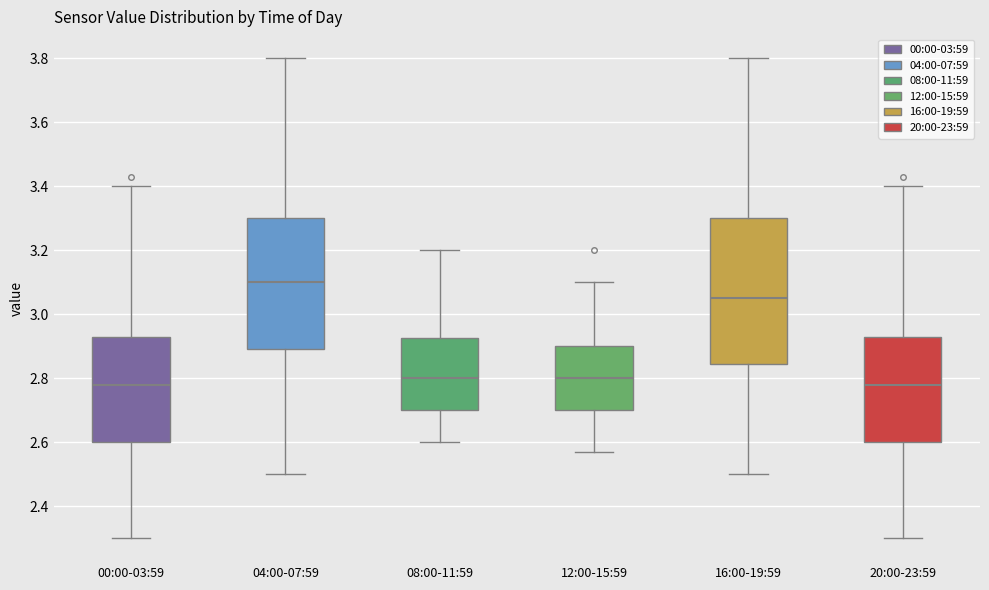

Reading left to right, transcribe this box plot: for each box, give where its median line is, the range the box spans, and where its two whiskers end, as read against the y-axis. The values are not printed on the chart, so give them approximately, as read against the axis.

00:00-03:59: median 2.78, box 2.60 to 2.94, whiskers 2.30 to 3.40
04:00-07:59: median 3.10, box 2.90 to 3.30, whiskers 2.50 to 3.80
08:00-11:59: median 2.80, box 2.70 to 2.92, whiskers 2.60 to 3.20
12:00-15:59: median 2.80, box 2.70 to 2.90, whiskers 2.58 to 3.10
16:00-19:59: median 3.06, box 2.84 to 3.30, whiskers 2.50 to 3.80
20:00-23:59: median 2.78, box 2.60 to 2.94, whiskers 2.30 to 3.40